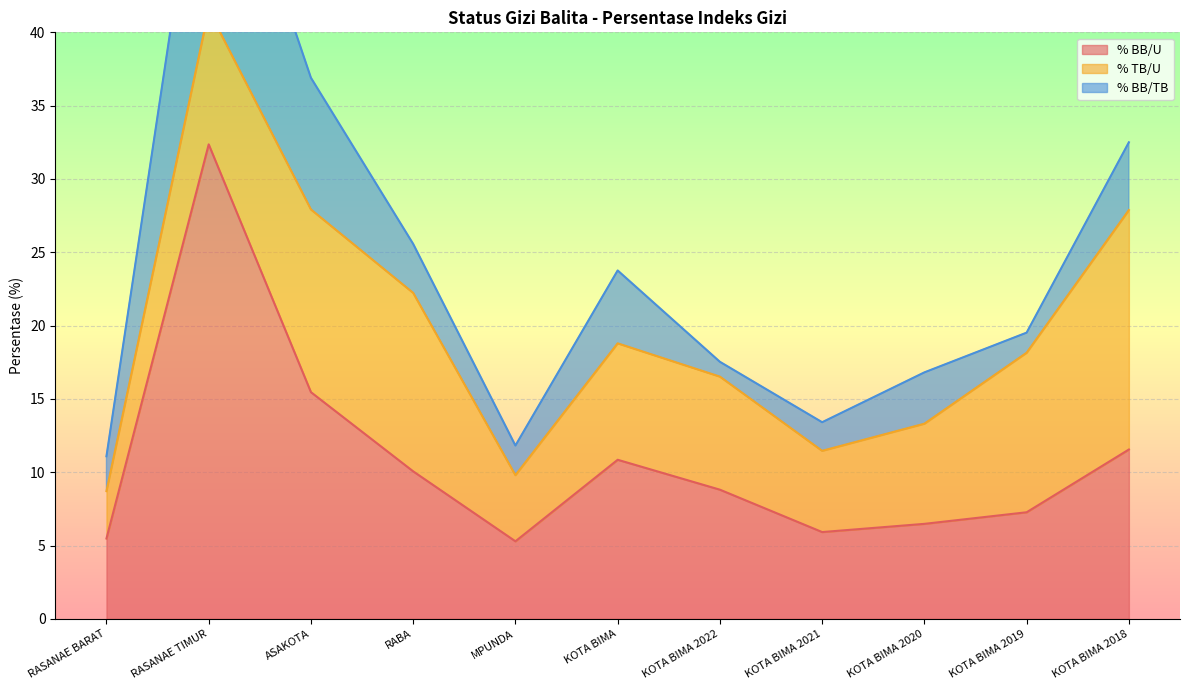

What are all the series names shown in the legend?

% BB/U, % TB/U, % BB/TB